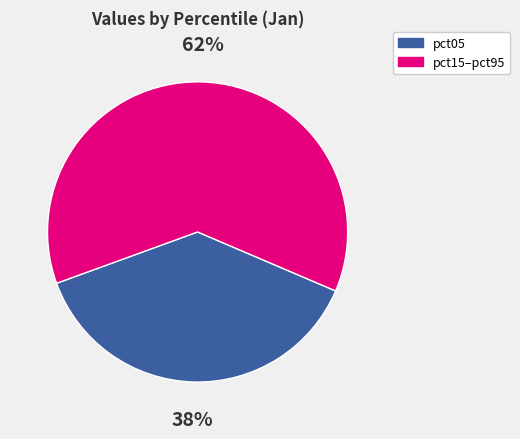

Rank the categories by value from highest to lowest.

pct15–pct95, pct05